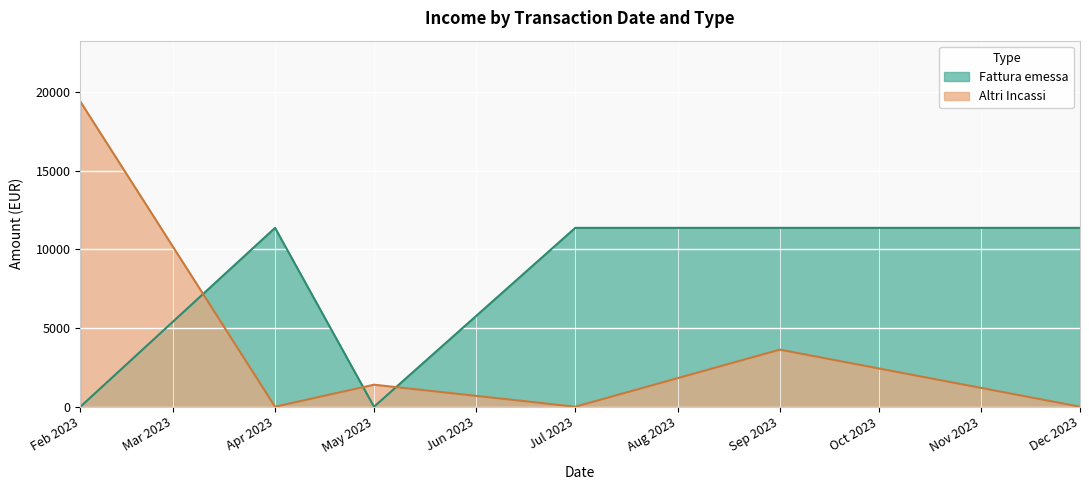

Rank the series at Dec 2023 from lowest to highest value.

Altri Incassi, Fattura emessa